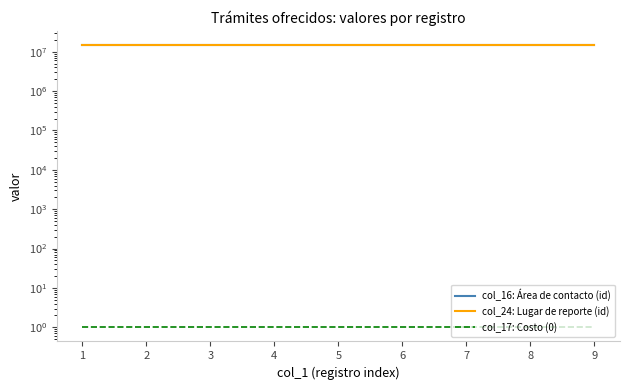

Reading left to right, what are all the values shown in this chart?

col_16: Área de contacto (id): 14849063	14849064	14849065	14849066	14849062	14849067	14849068	14849069	14849061
col_24: Lugar de reporte (id): 14849063	14849064	14849065	14849066	14849062	14849067	14849068	14849069	14849061
col_17: Costo (0): 1	1	1	1	1	1	1	1	1